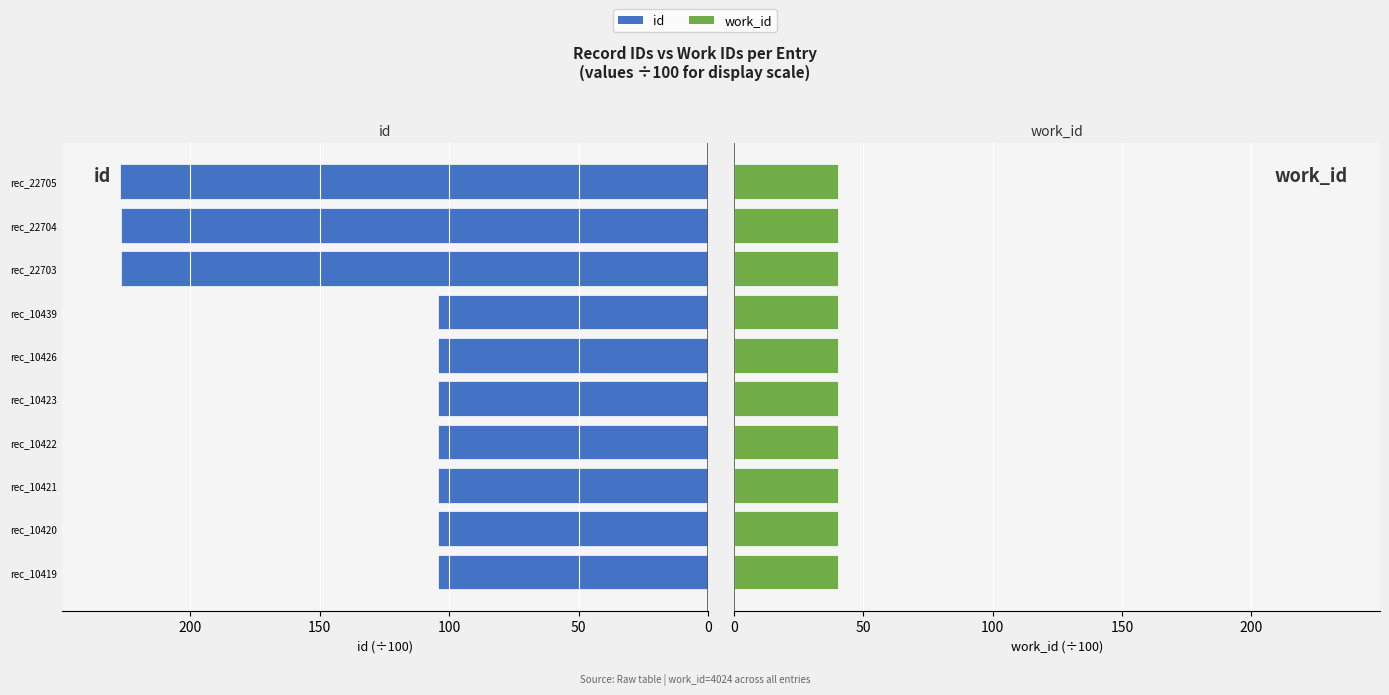

Rank the series by their maximum value, from highest to lowest.

id, work_id